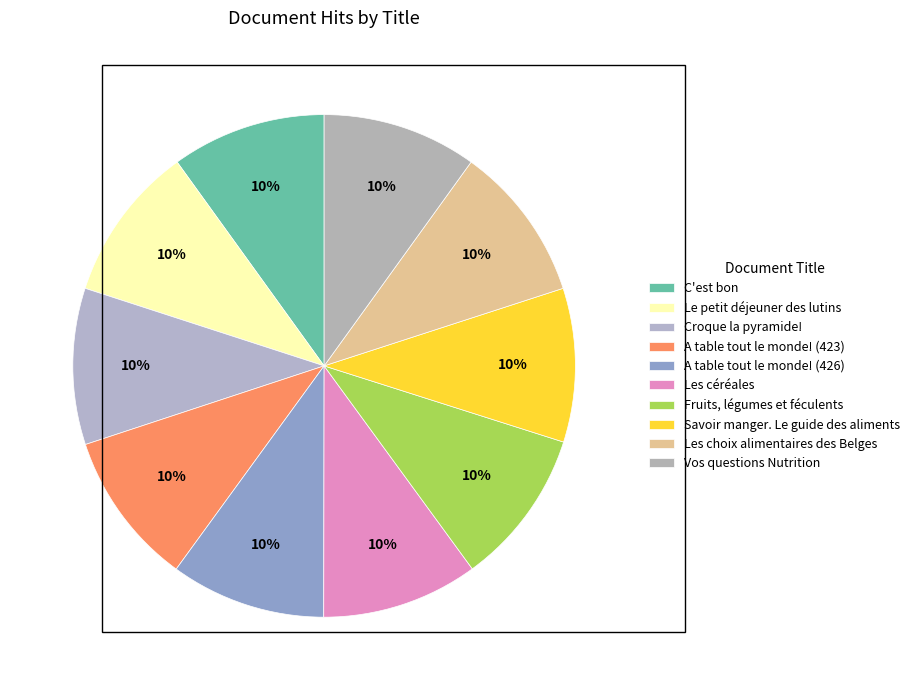

How many segments does this pie chart have?

10